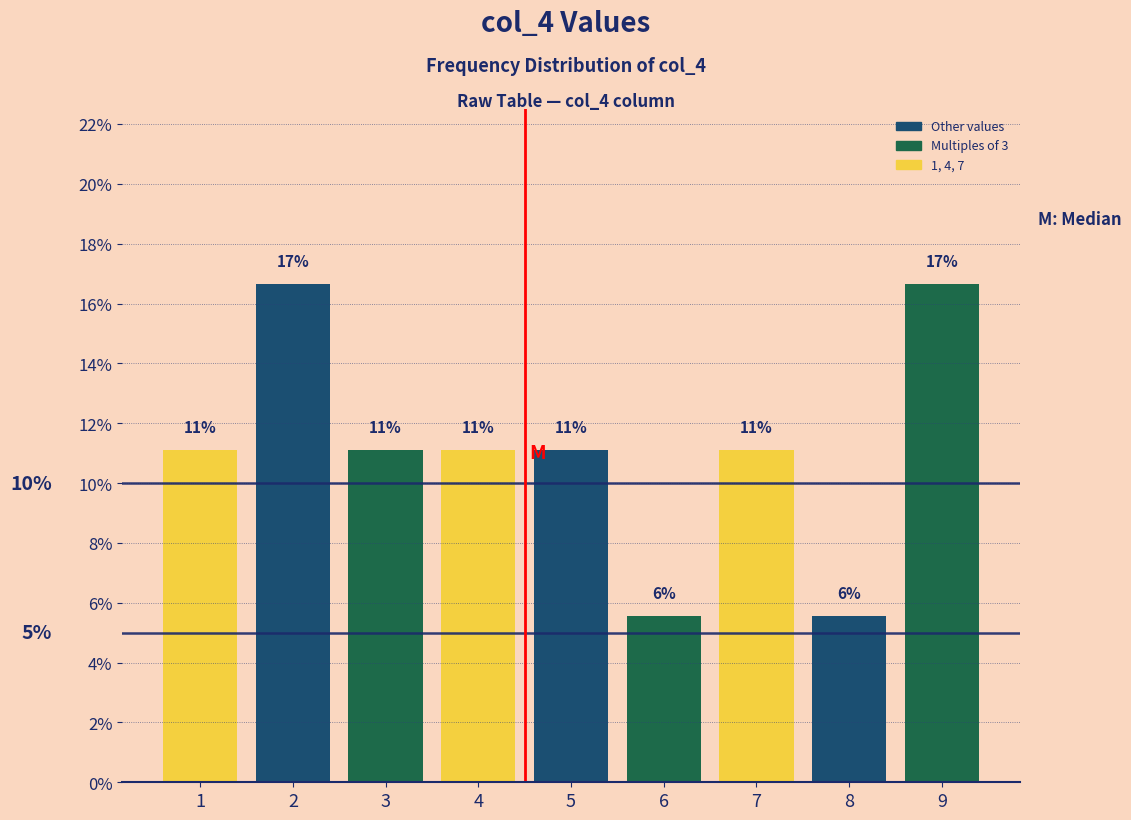

Are the bars horizontal?

No